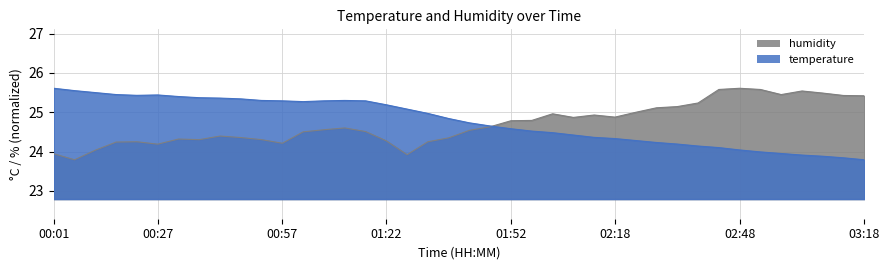

What position from the right is 00:57?

29